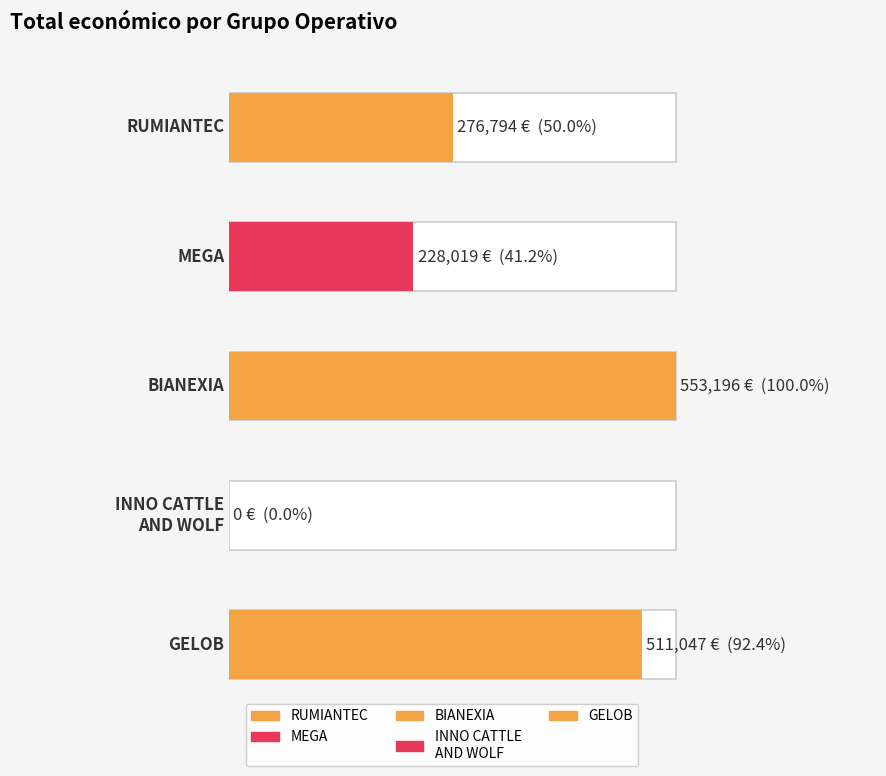

At which label does the data first exceed 276794?

BIANEXIA